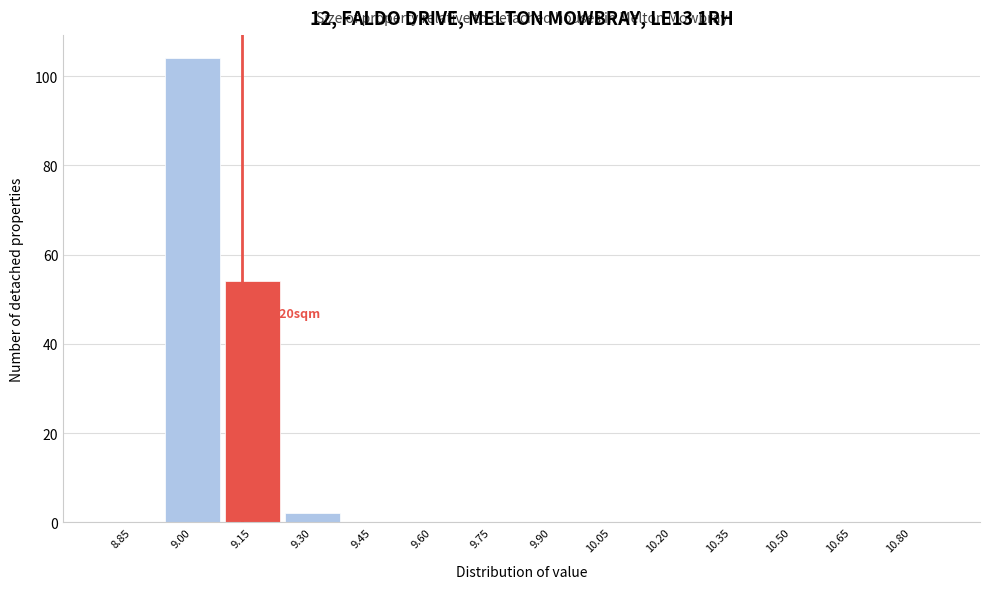

What is the sum of all values?

160